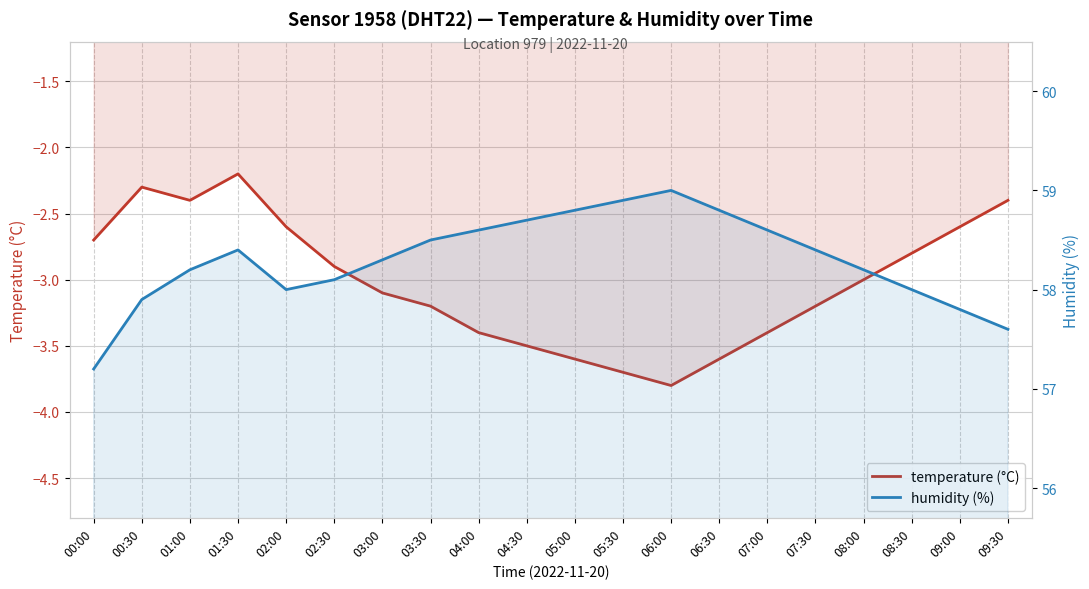

Between 00:00 and 00:30, which is larger?

00:30